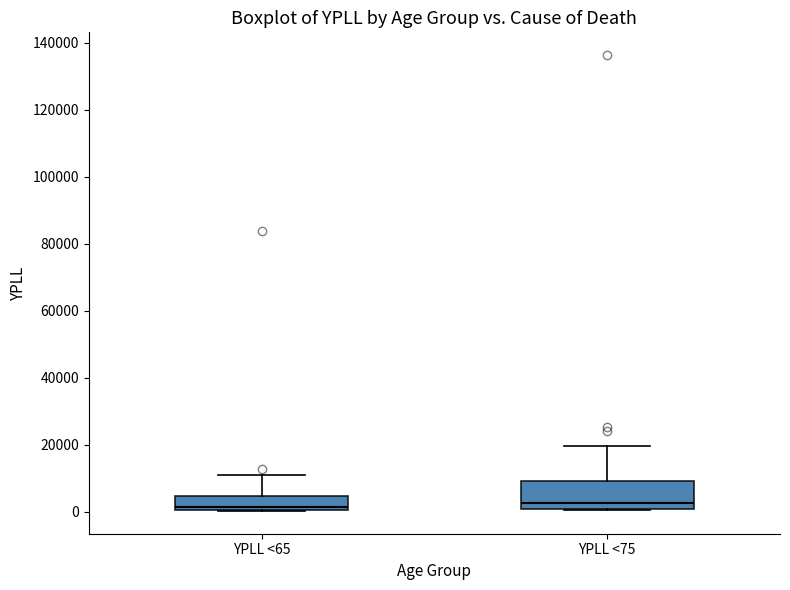

Reading left to right, read every box against the y-axis: the position of its median line, the range the box covers, and the ends of its whiskers. The values are not printed on the chart, so give them approximately, as read against the axis.

YPLL <65: median 2000, box 0 to 4000, whiskers 0 to 10000
YPLL <75: median 2000, box 0 to 10000, whiskers 0 to 20000